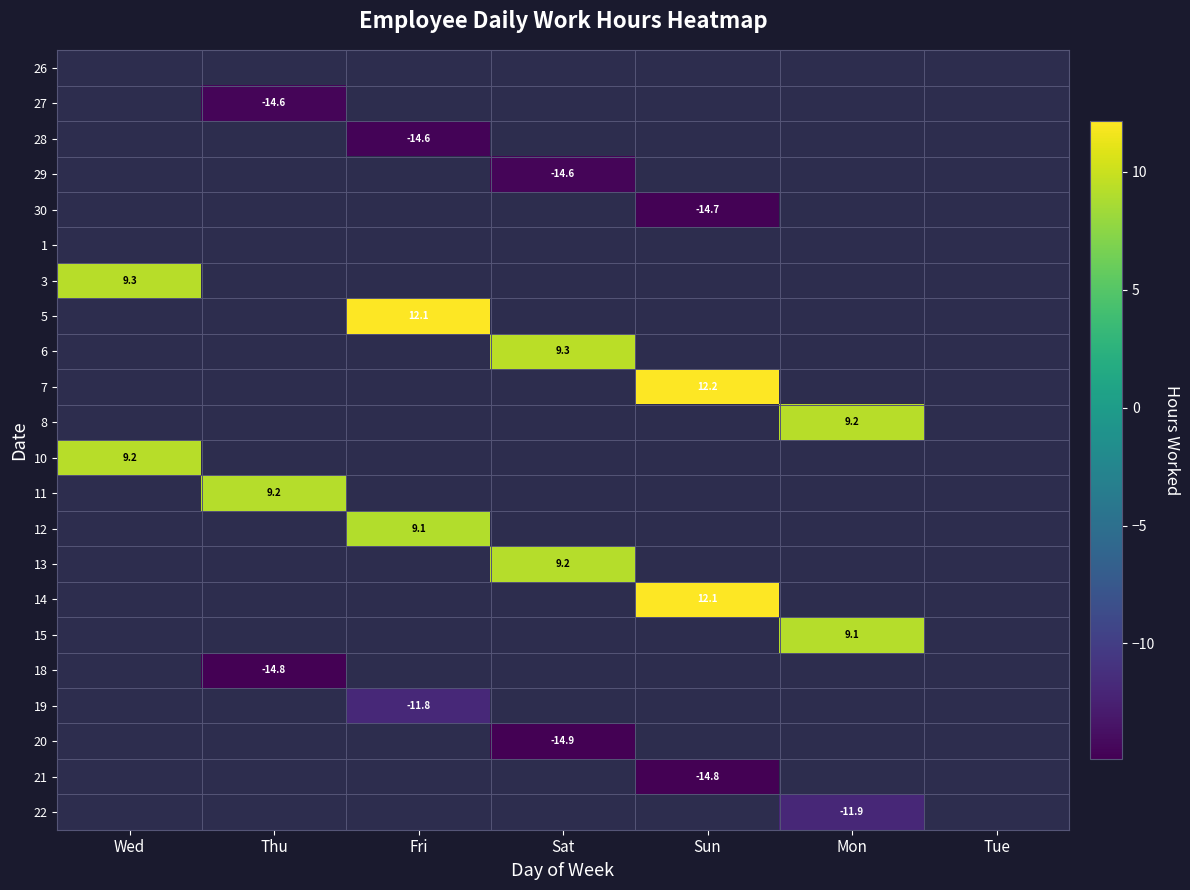

True or false: 11 has a value of 0.0 at Fri.

True